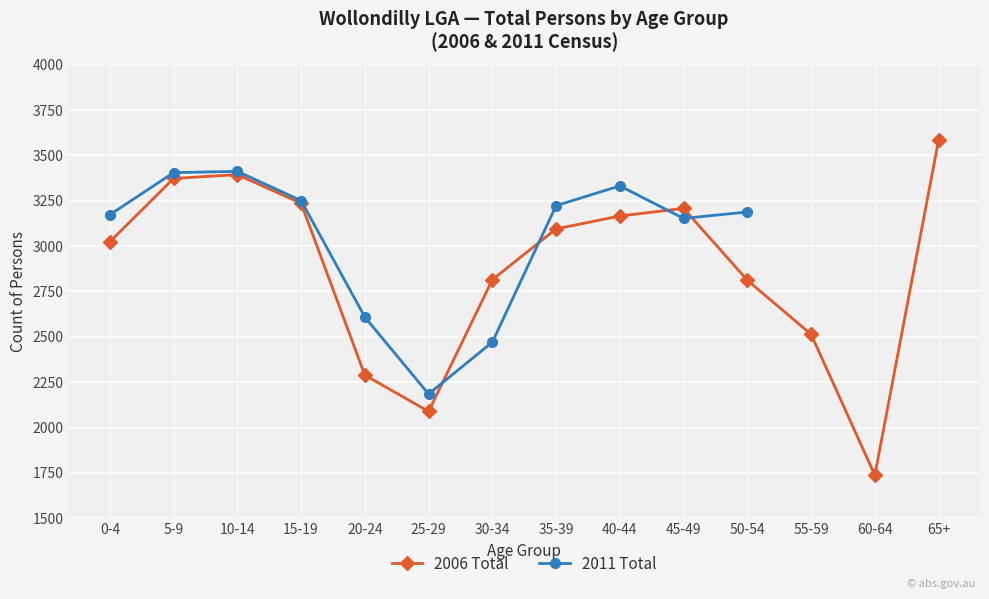

Where is 2006 Total nearest to the value 2661?

55-59